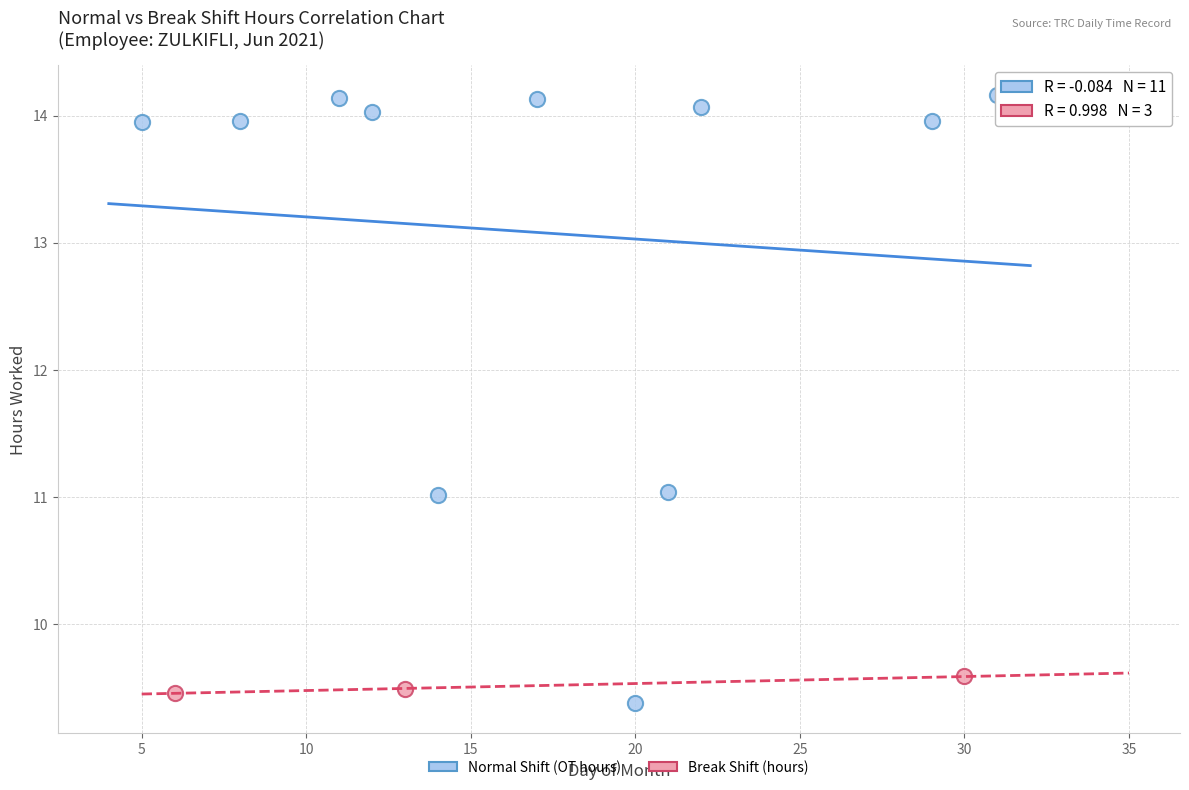

Which series reaches the maximum Y coordinate?

Normal Shift (OT hours)